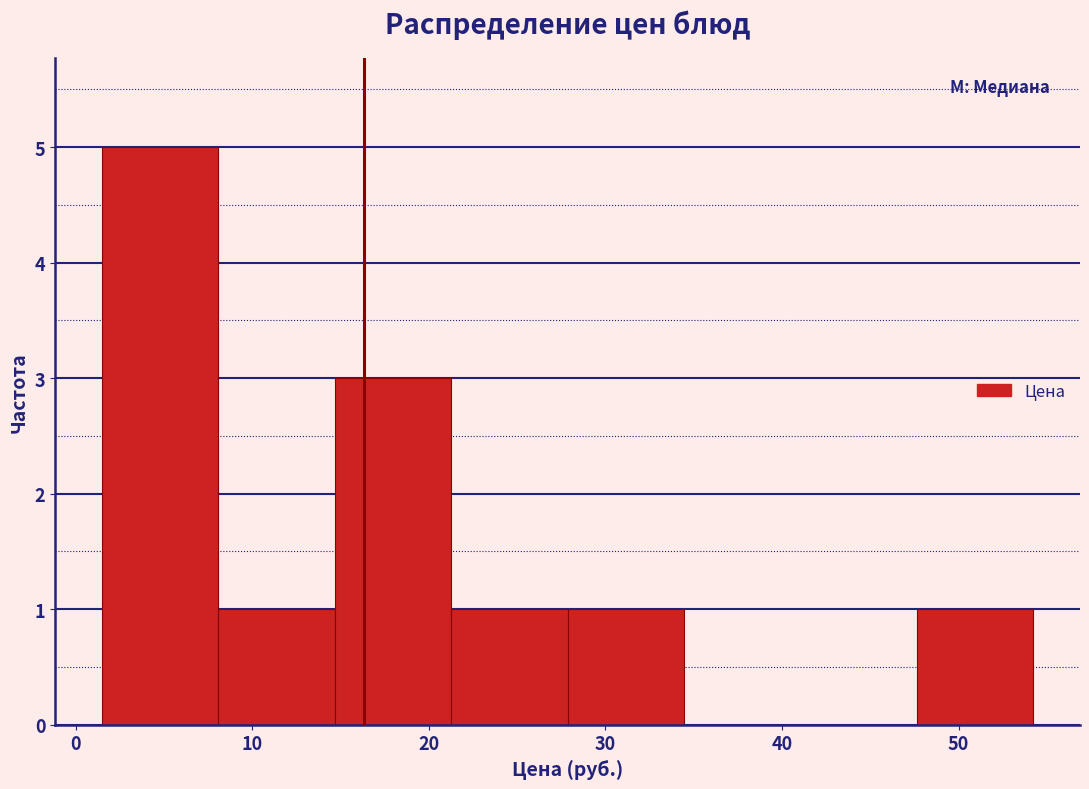

Over which range of the x-axis is the bar tallest?

1 to 8